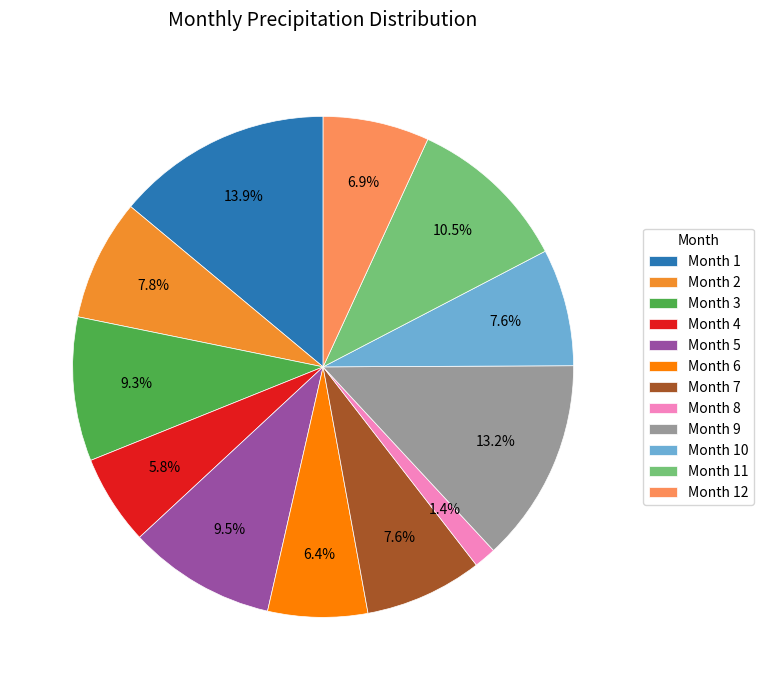

What is the smallest slice in the pie chart?

Month 8